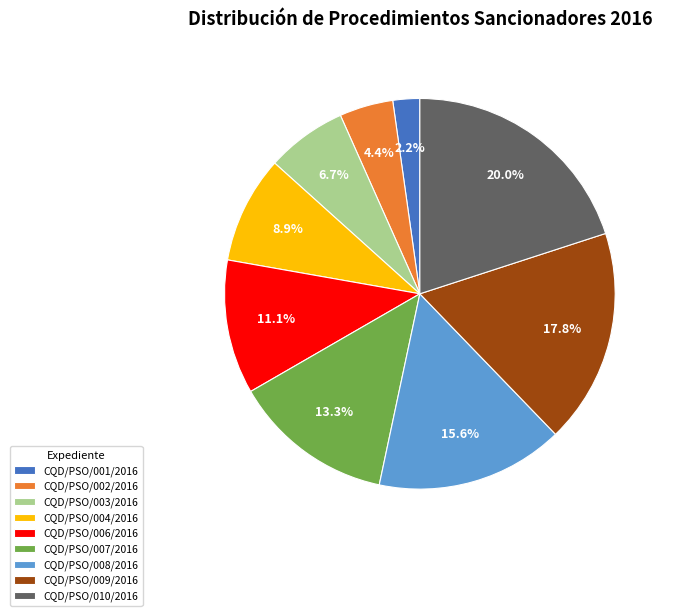

Is CQD/PSO/009/2016 the majority of the pie?

No